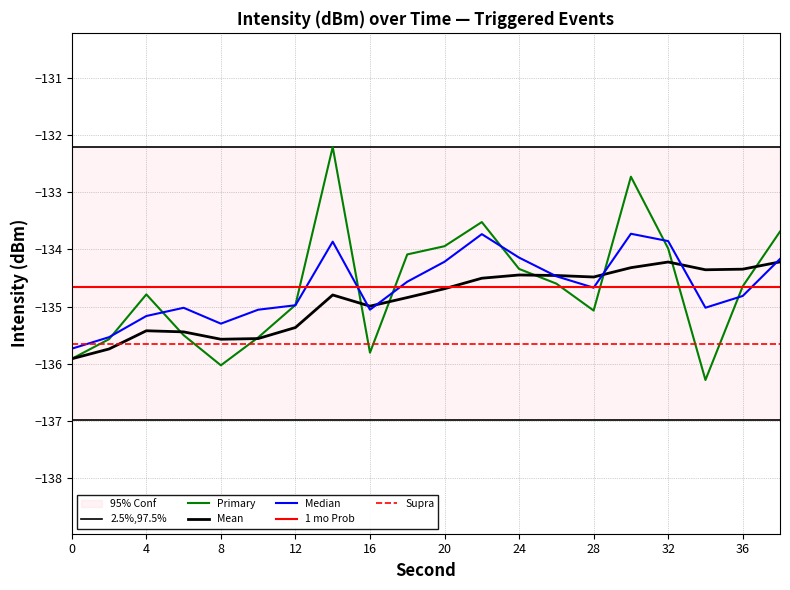

At which label is intensity(dBm) closest to -134?

32